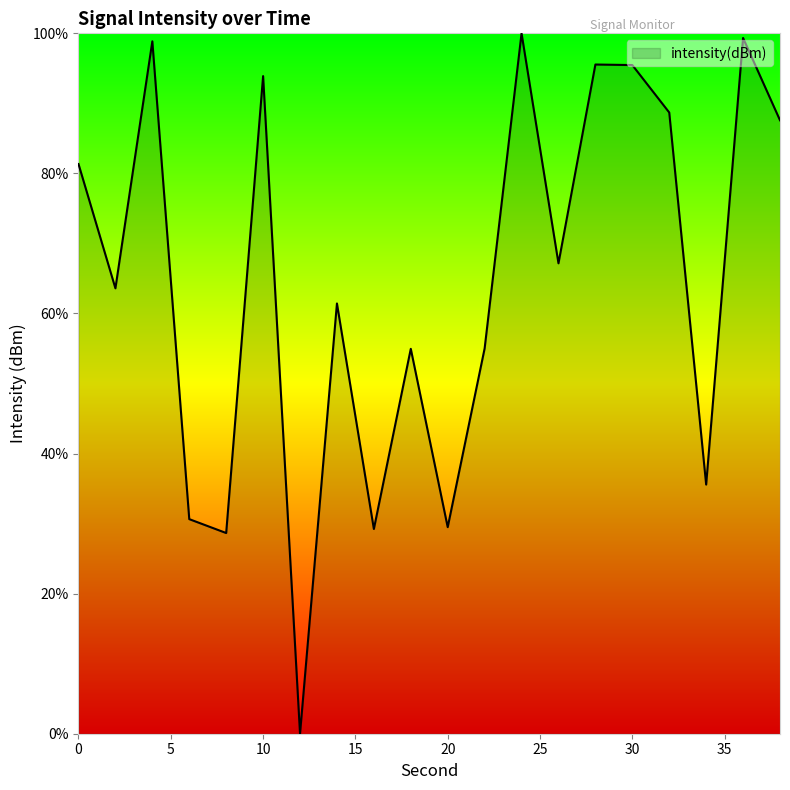

What is the difference between the maximum and minimum values?

100.0